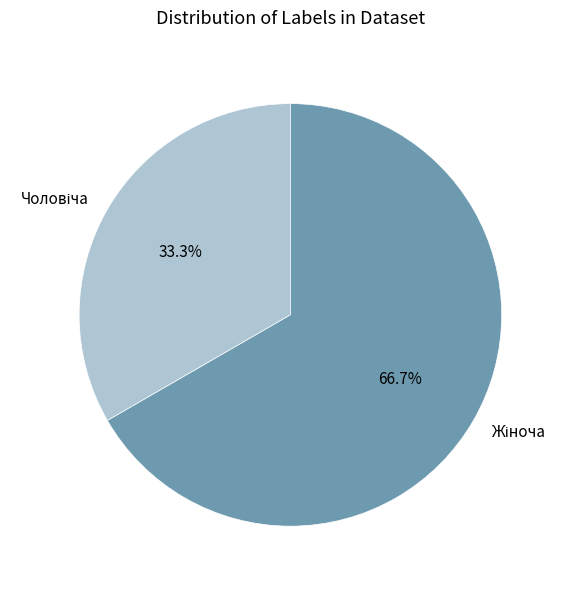

Does any single category account for the majority?

Yes